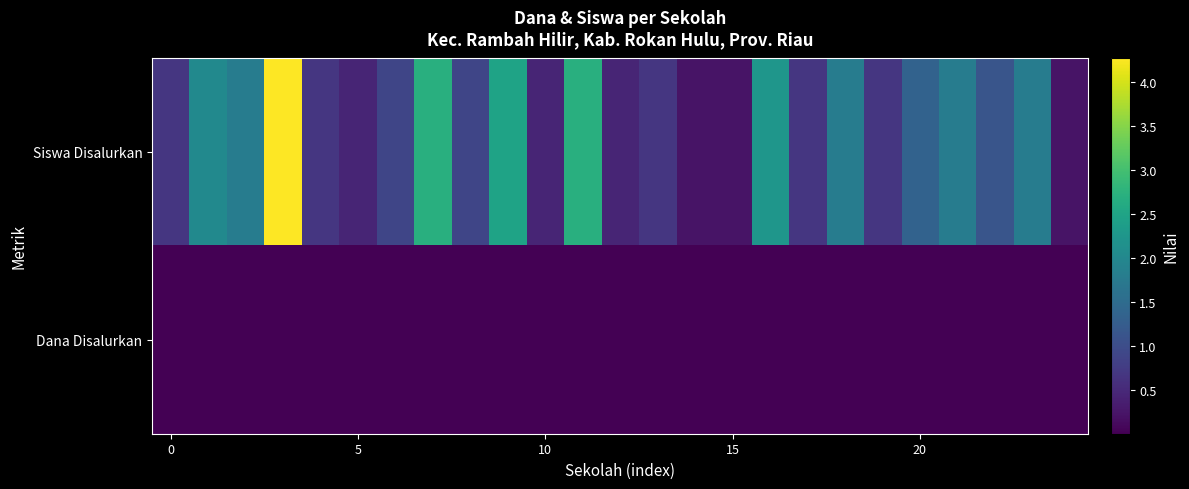

Which series has the widest spread of values?

Siswa Disalurkan